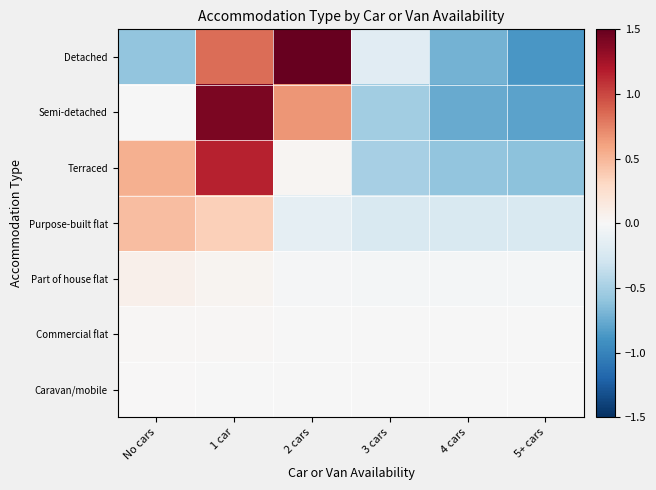

List the series in order of their peak value, lowest first.

Caravan/mobile, Commercial flat, Part of house flat, Purpose-built flat, Terraced, Semi-detached, Detached